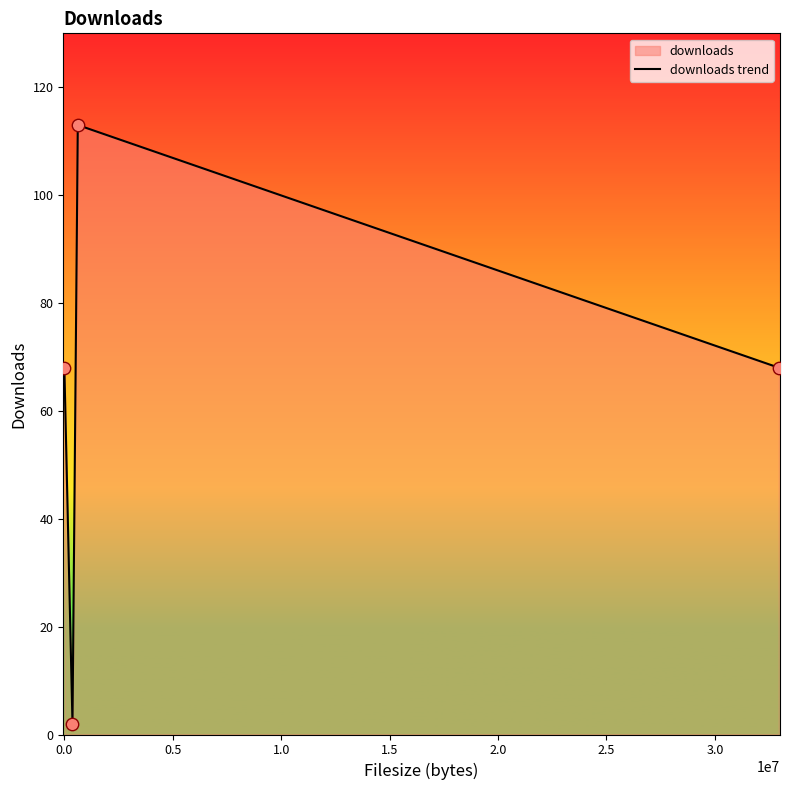

How many interior local peaks (higher than both neighbors) does the data have?

1